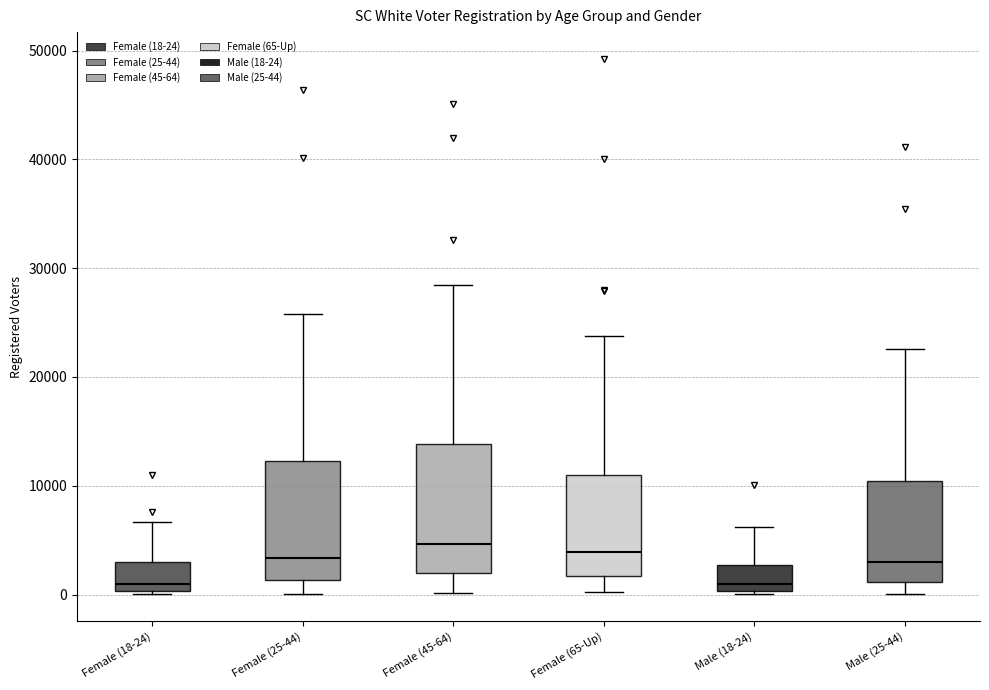

Reading left to right, read every box against the y-axis: the position of its median line, the range the box covers, and the ends of its whiskers. The values are not printed on the chart, so give them approximately, as read against the axis.

Female (18-24): median 1000, box 0 to 3000, whiskers 0 (just below the box's lower edge) to 7000
Female (25-44): median 3000, box 1000 to 12000, whiskers 0 to 26000
Female (45-64): median 5000, box 2000 to 14000, whiskers 0 to 28000
Female (65-Up): median 4000, box 2000 to 11000, whiskers 0 to 24000
Male (18-24): median 1000, box 0 to 3000, whiskers 0 to 6000
Male (25-44): median 3000, box 1000 to 10000, whiskers 0 to 23000